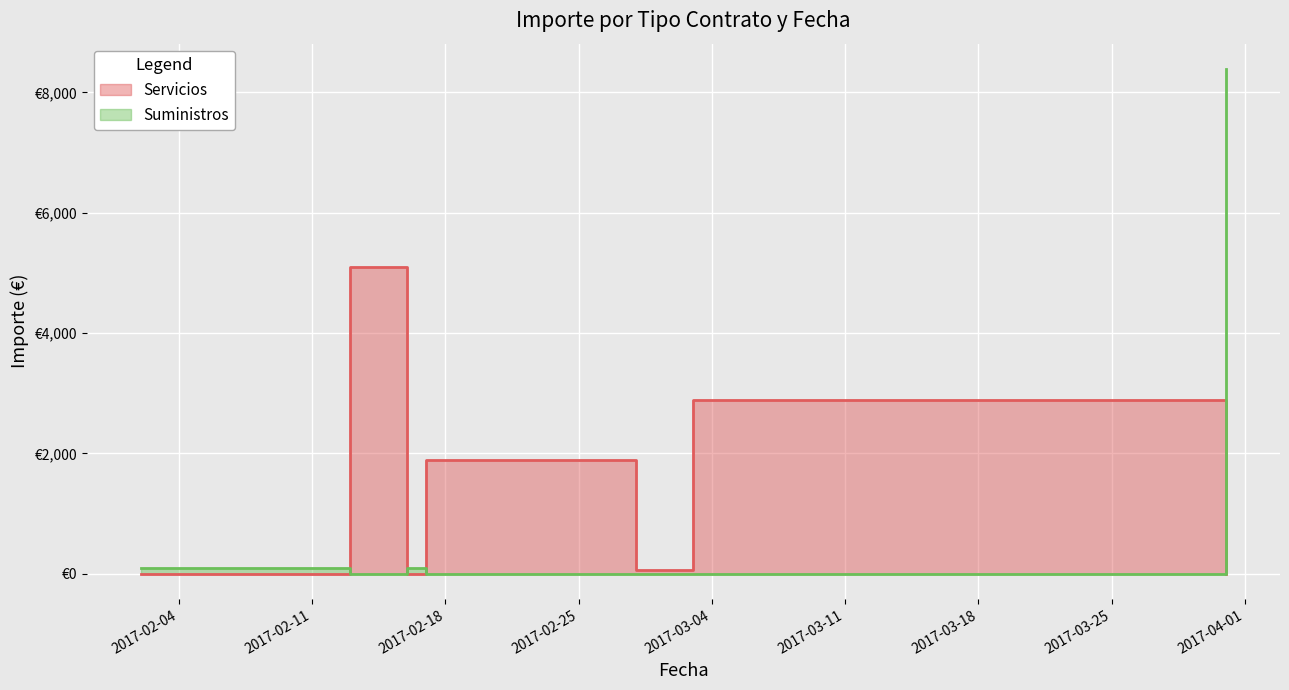

Reading left to right, transcribe all the data shown in this chart.

Servicios: 2017-02-02=0.0	2017-02-13=5100.0	2017-02-16=0.0	2017-02-17=1887.6	2017-02-28=66.4	2017-03-03=2892.2	2017-03-31=0.0
Suministros: 2017-02-02=89.5	2017-02-13=0.0	2017-02-16=88.3	2017-02-17=0.0	2017-02-28=0.0	2017-03-03=0.0	2017-03-31=8392.0